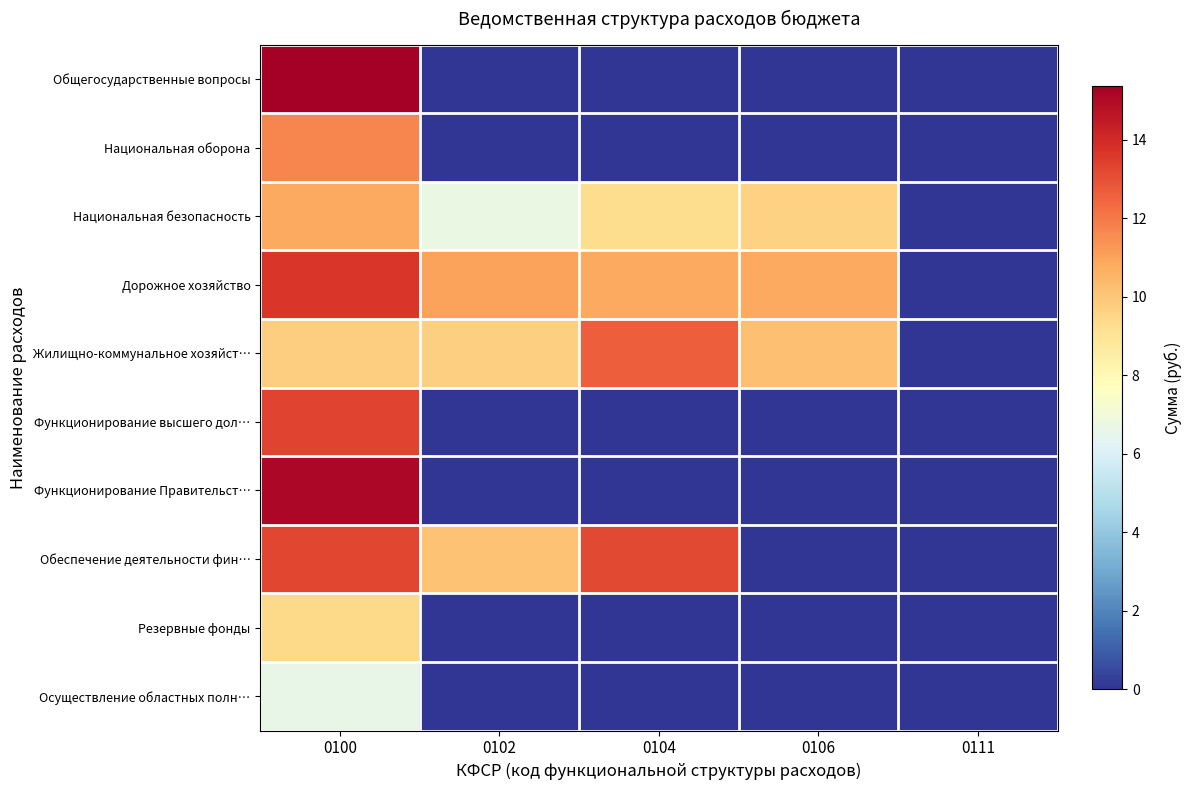

List the series in order of their peak value, lowest first.

Осуществление областных полн…, Резервные фонды, Национальная безопасность, Национальная оборона, Жилищно-коммунальное хозяйст…, Обеспечение деятельности фин…, Функционирование высшего дол…, Дорожное хозяйство, Функционирование Правительст…, Общегосударственные вопросы